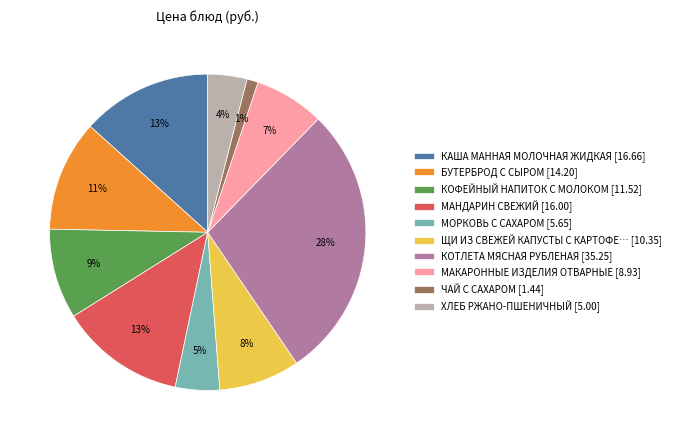

Is it true that КОФЕЙНЫЙ НАПИТОК С МОЛОКОМ [11.52] is 9% of the pie?

True